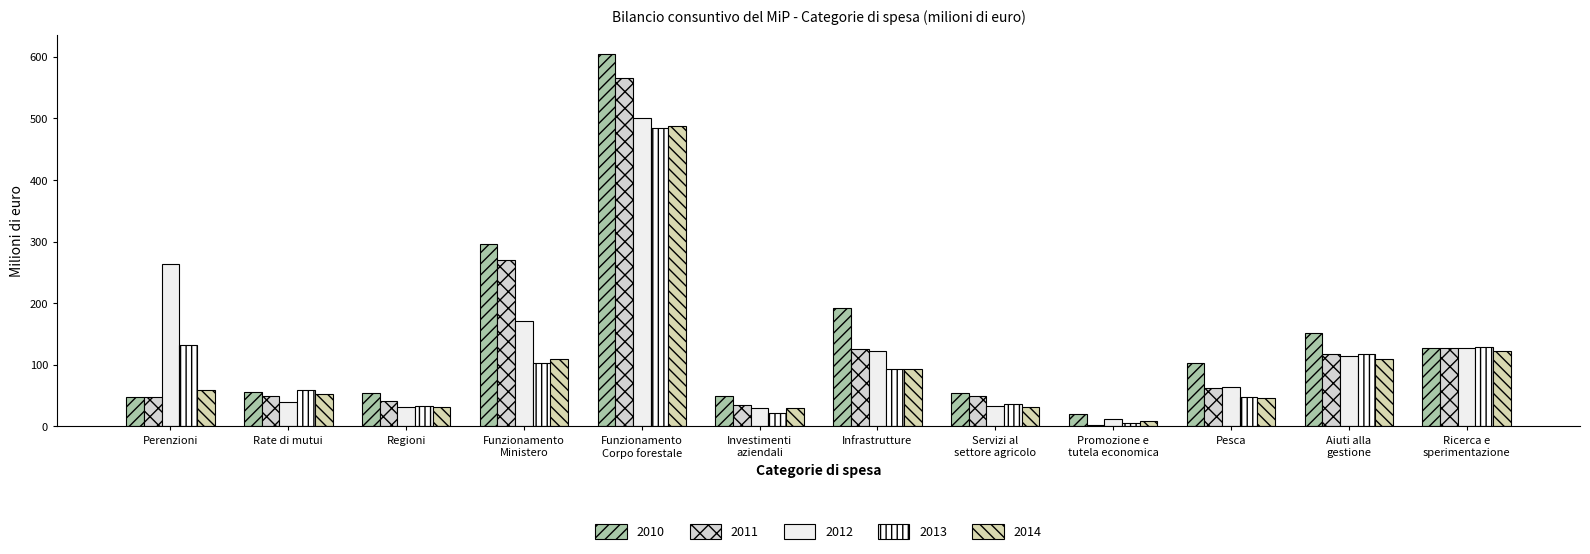

List the labels in order of 2014 value, smallest first.

Promozione e
tutela economica, Investimenti
aziendali, Regioni, Servizi al
settore agricolo, Pesca, Rate di mutui, Perenzioni, Infrastrutture, Funzionamento
Ministero, Aiuti alla
gestione, Ricerca e
sperimentazione, Funzionamento
Corpo forestale